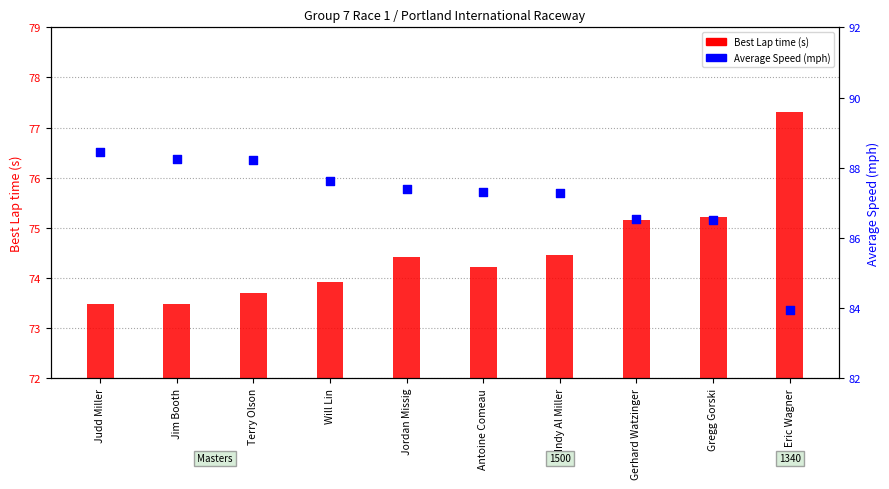

Which series contains the lowest Y value?

Best Lap time (s)